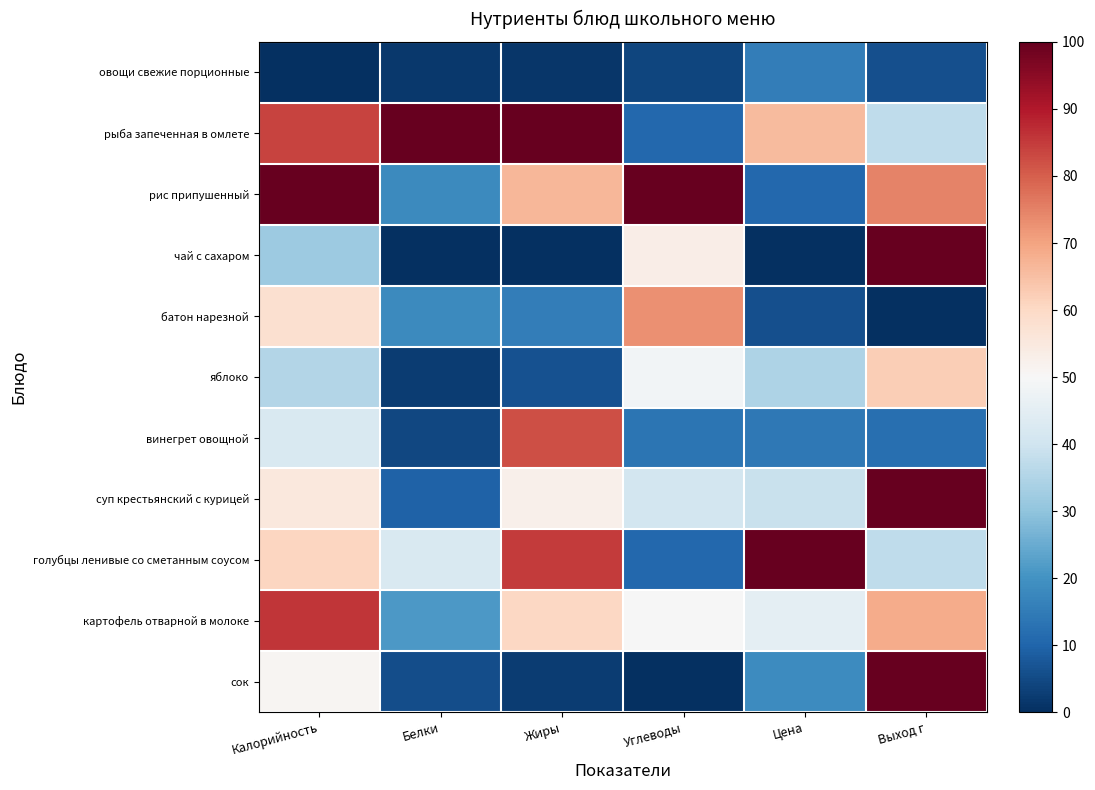

Which category has the highest value across all series?

Калорийность